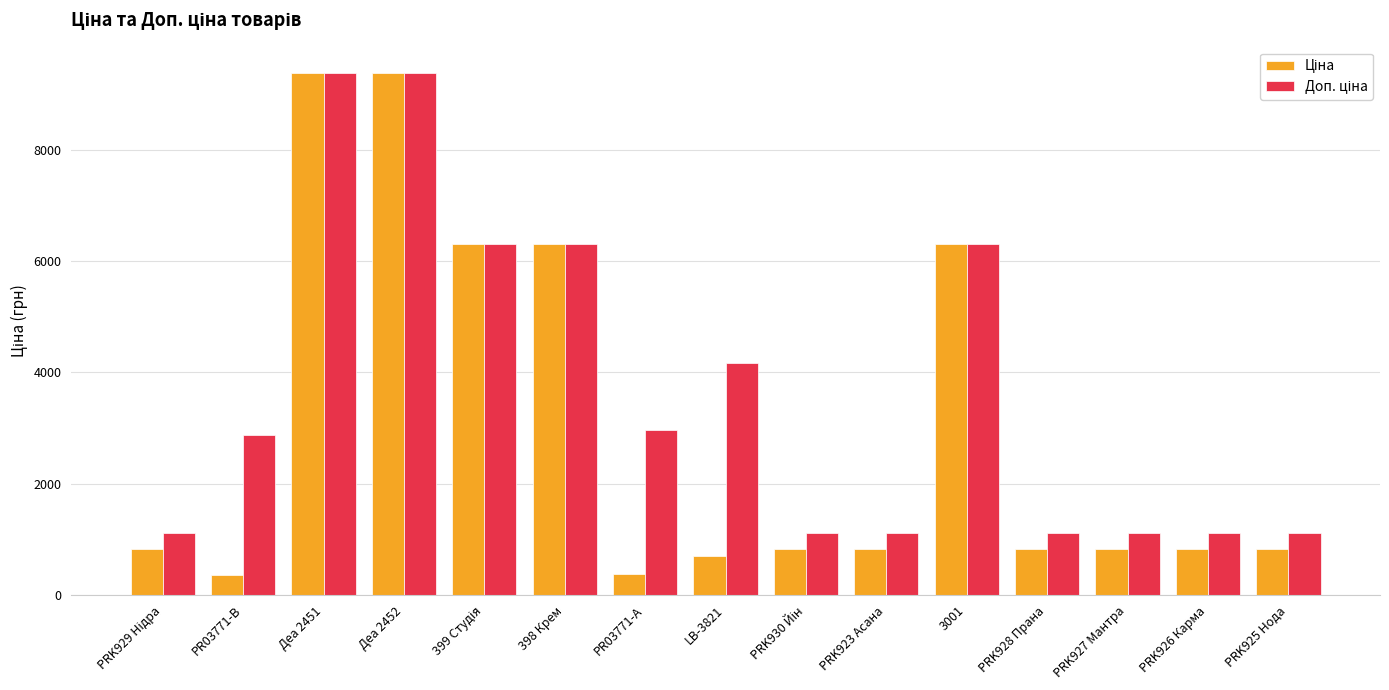

At how many categories does at least one series exceed 5540?

5